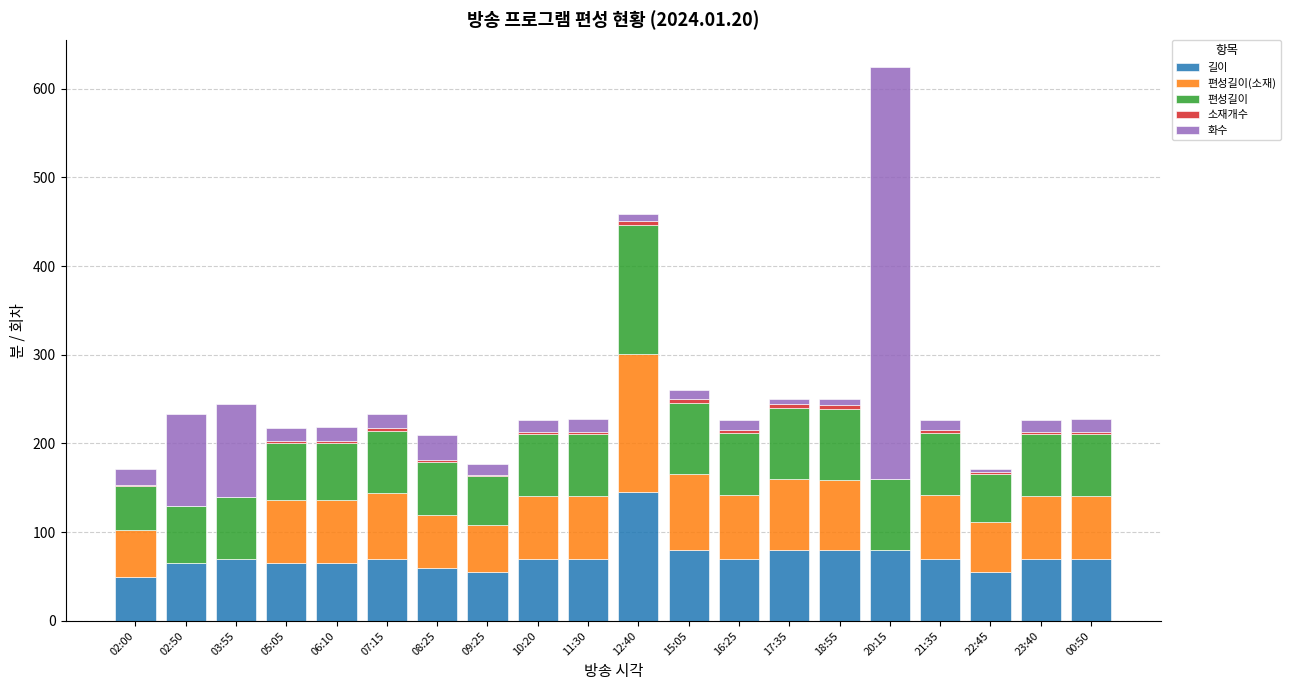

Which category has the highest value in the 길이 series?

12:40